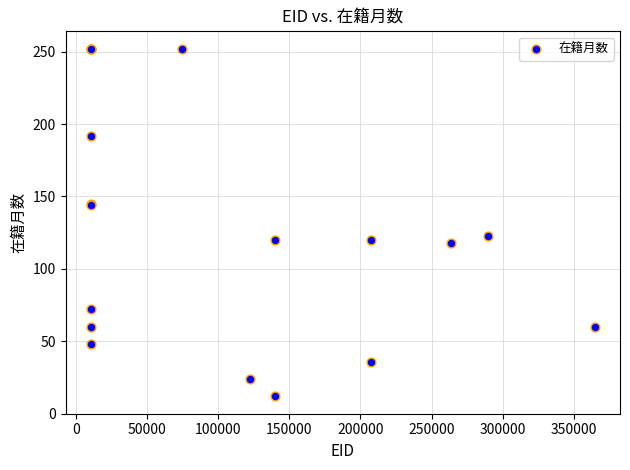

What Y value in the scatter plot is closest to 132?

123